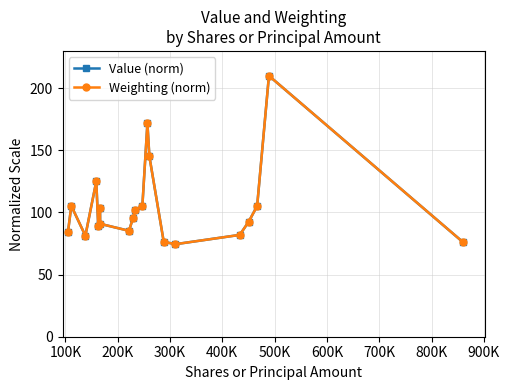

What is the highest value of the Value (norm) series?

210.0